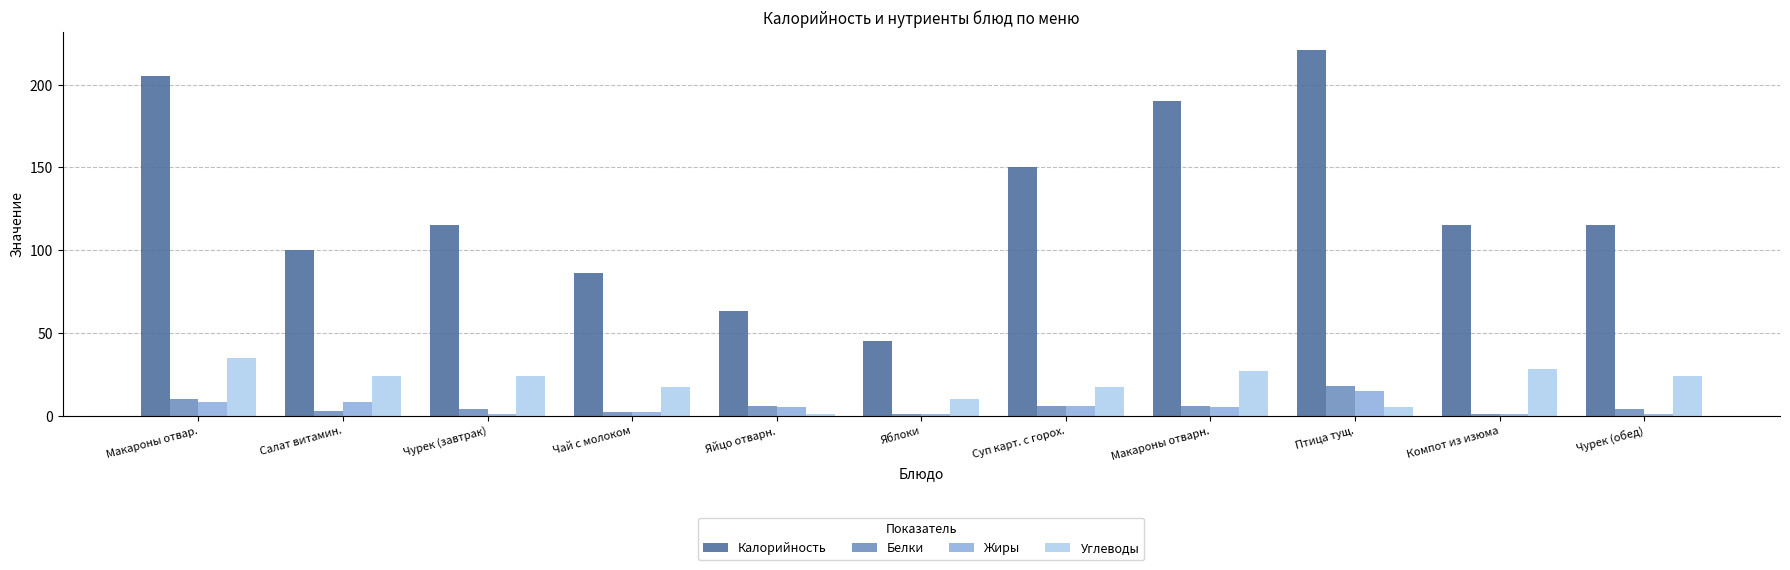

The value of Углеводы at Макароны отвар. is 35. True or false?

True